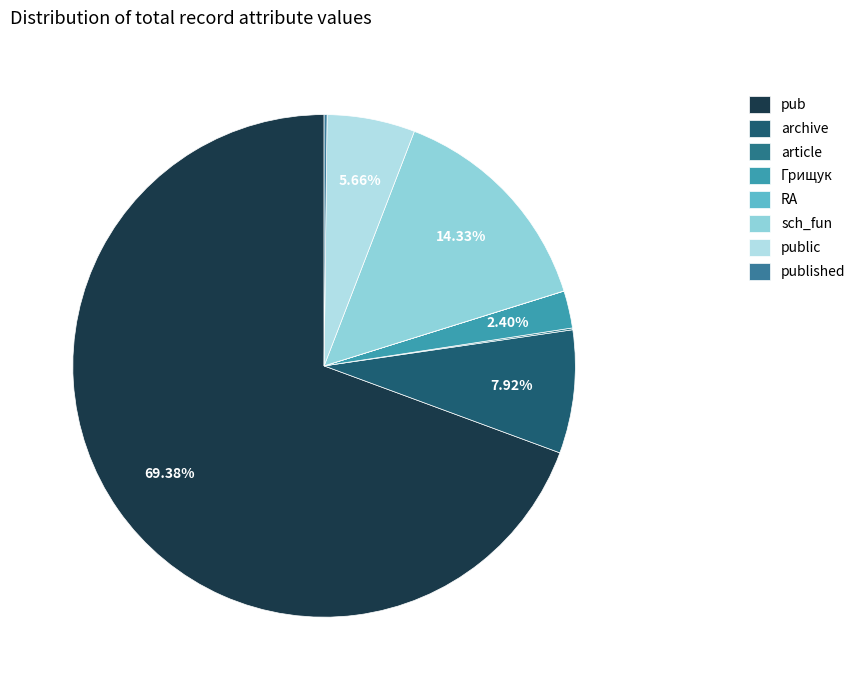

Rank the categories by value from lowest to highest.

RA, article, published, Грищук, public, archive, sch_fun, pub